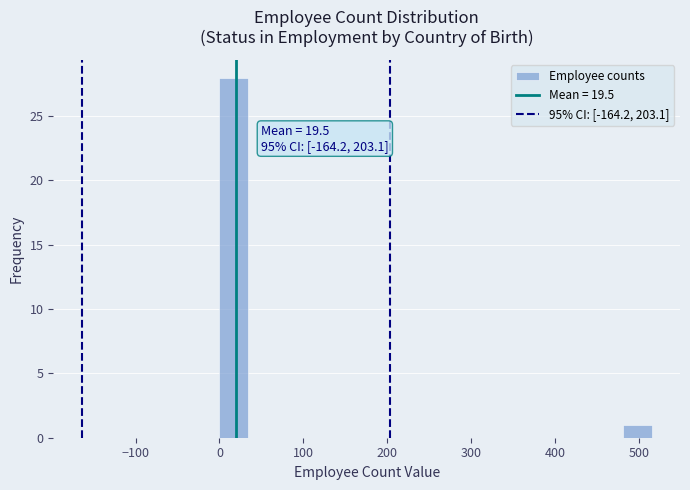

Read against the x-axis, roughly where is the centre of the tallest bar?

20